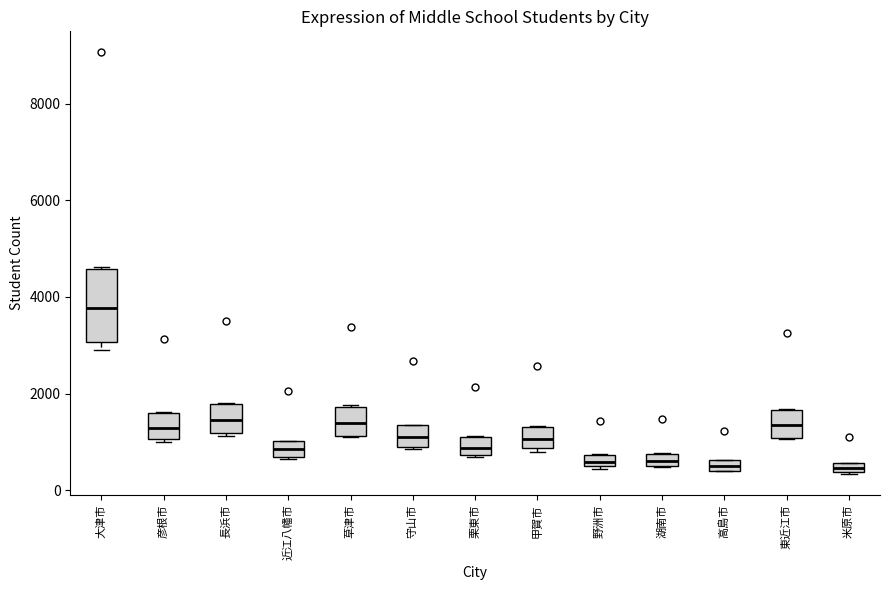

Which box is the tallest, from its lower edge to its upper edge?

大津市